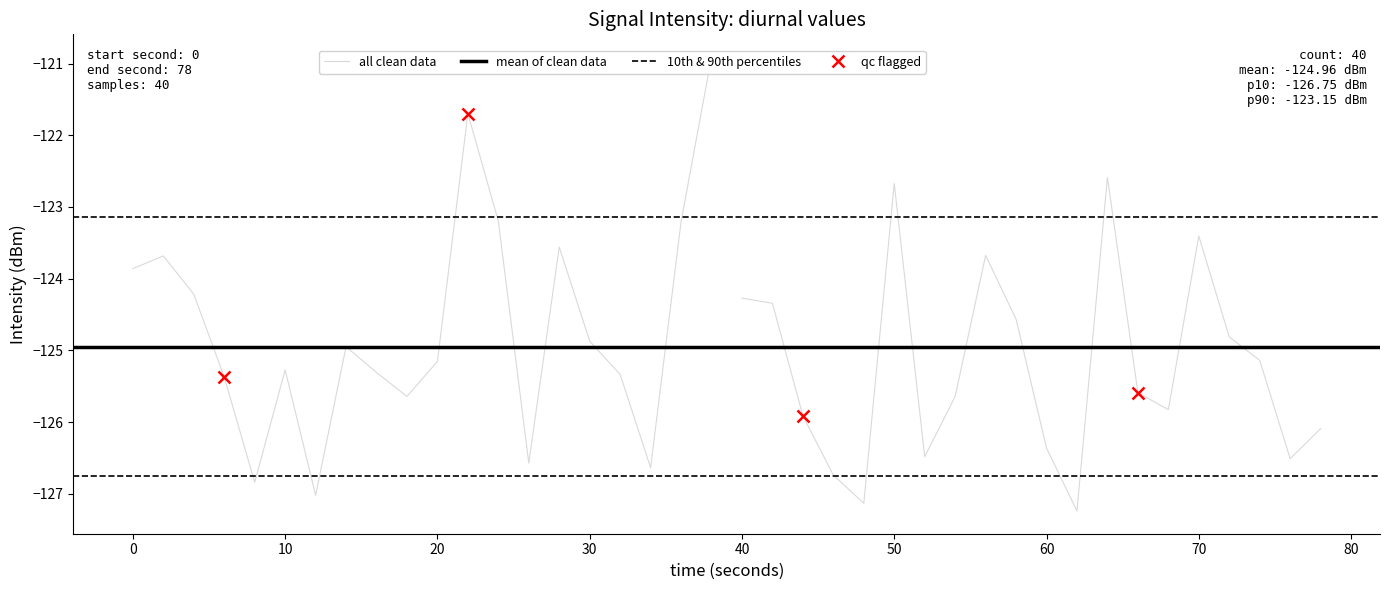

What is the average value?

-125.0